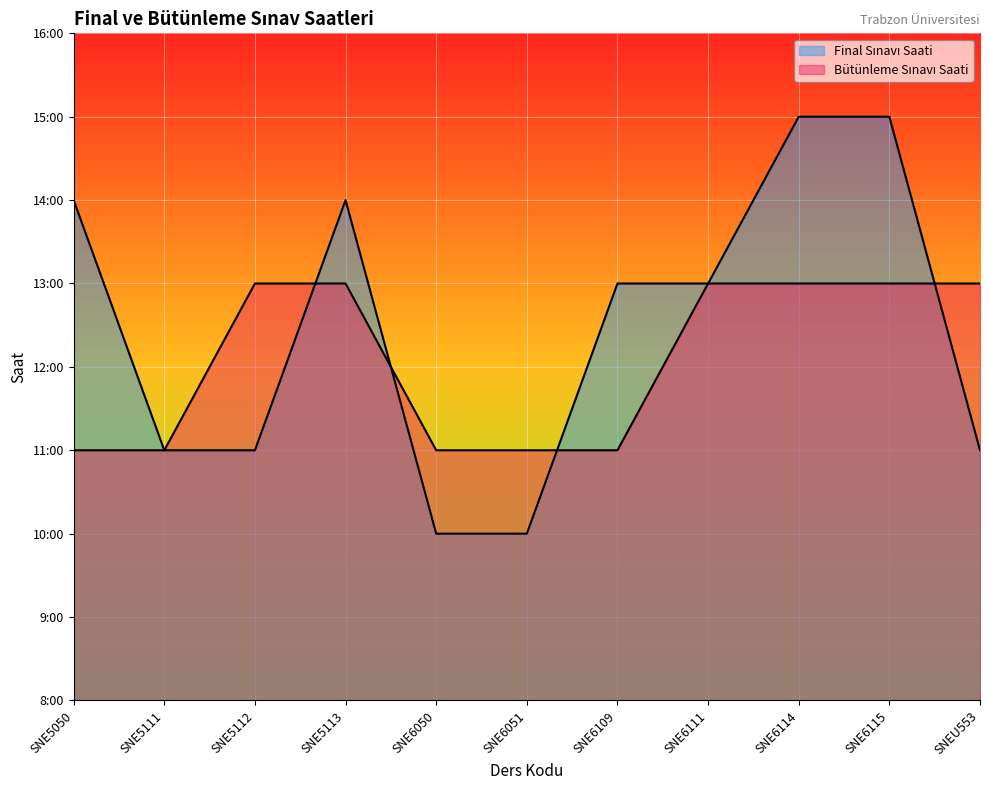

Reading left to right, what are all the values shown in this chart?

Final Sınavı Saati: 14	11	11	14	10	10	13	13	15	15	11
Bütünleme Sınavı Saati: 11	11	13	13	11	11	11	13	13	13	13